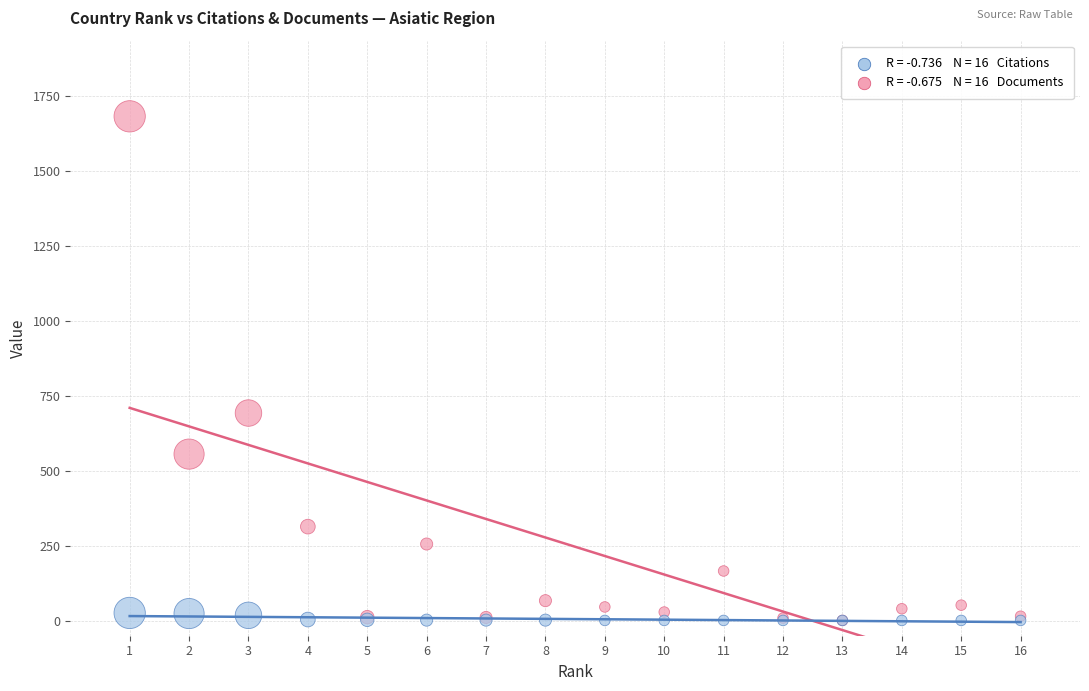

Across all series, what Y value is closest to 842?

693